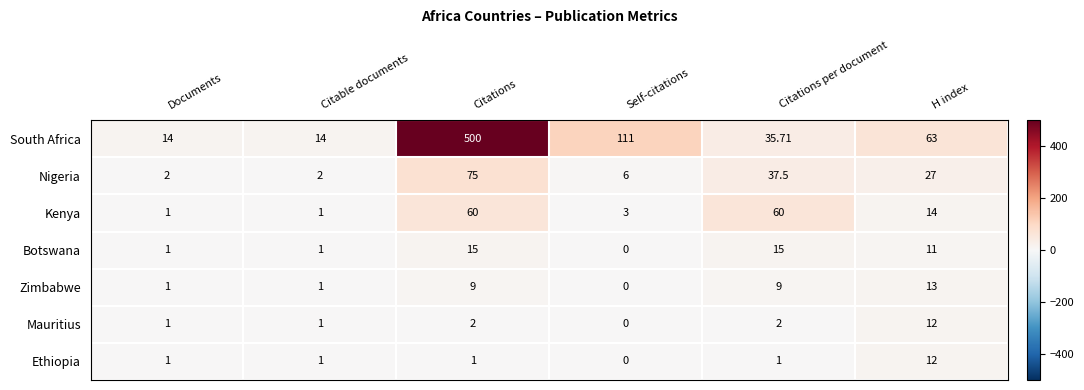

At which category is the sum across all series the highest?

Citations